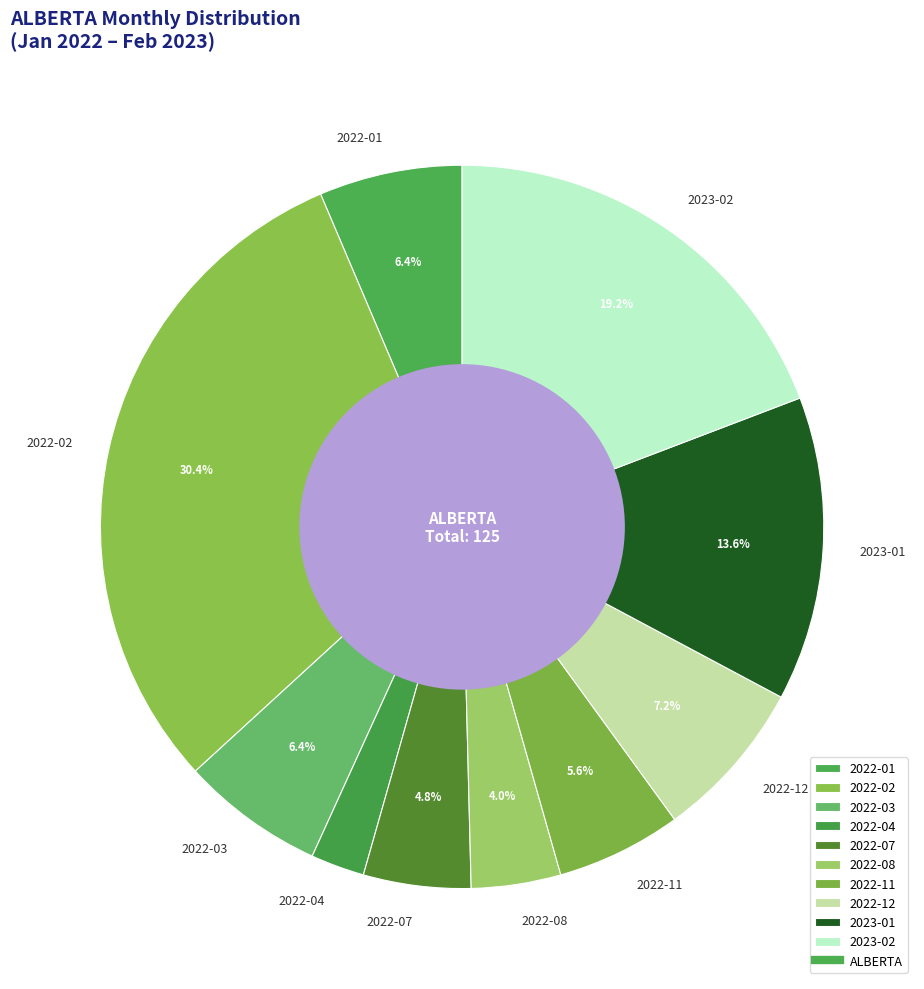

Which has a higher value, 2022-07 or 2022-02?

2022-02